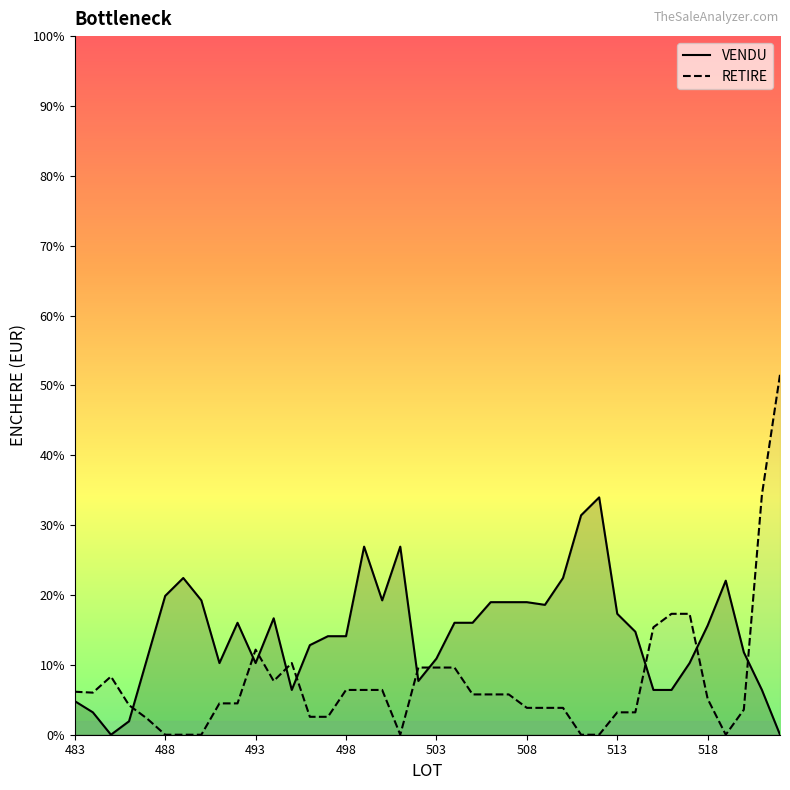

True or false: RETIRE has a value of 905.1 at 14.

False